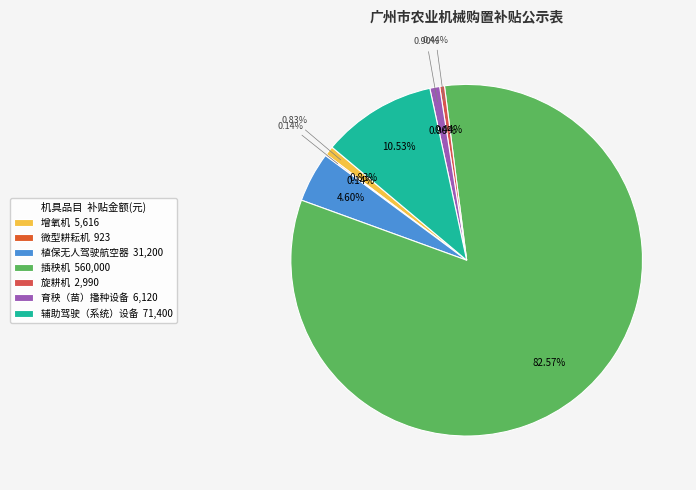

Do 植保无人驾驶航空器 and 育秧（苗）播种设备 together represent more than half of the pie?

No